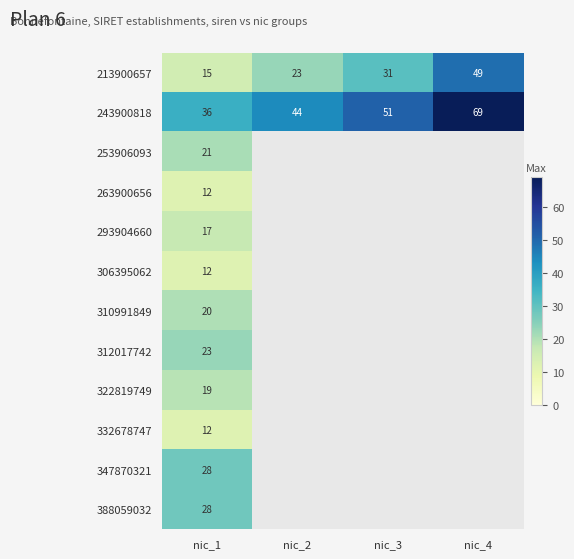

The 306395062 series shows 12 at nic_1. True or false?

True